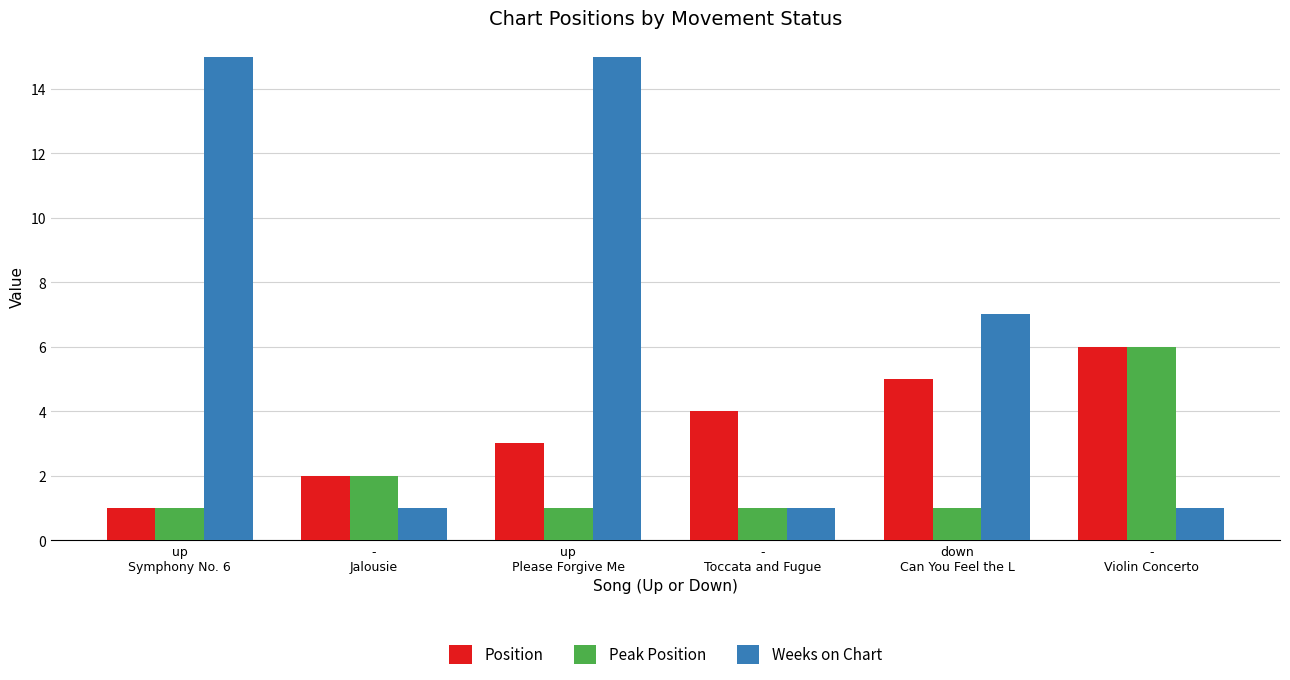

What is the label of the 3rd bar from the left?

up
Please Forgive Me